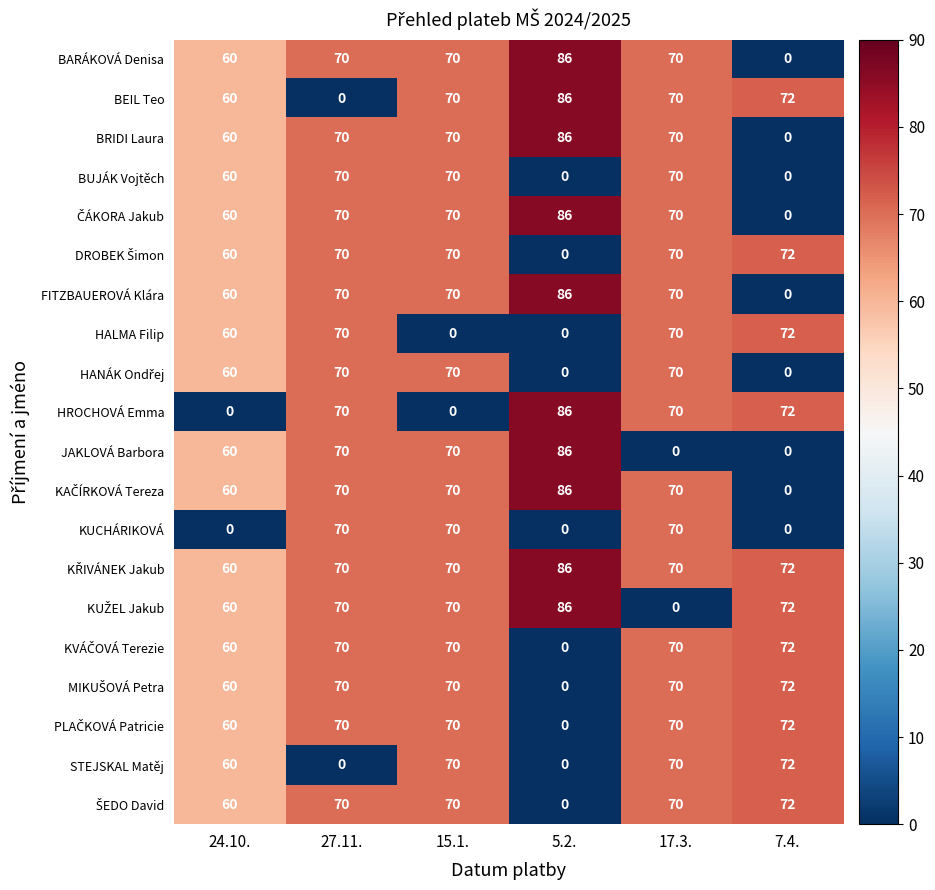

How many distinct data groups are displayed?

20